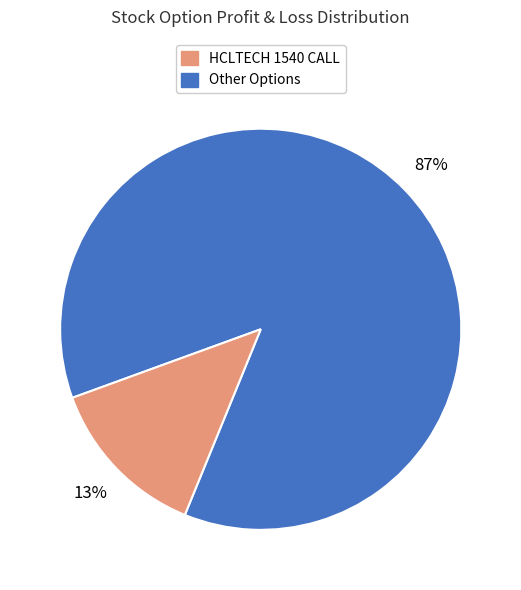

To the nearest percent, what is the average slice percentage?

50%